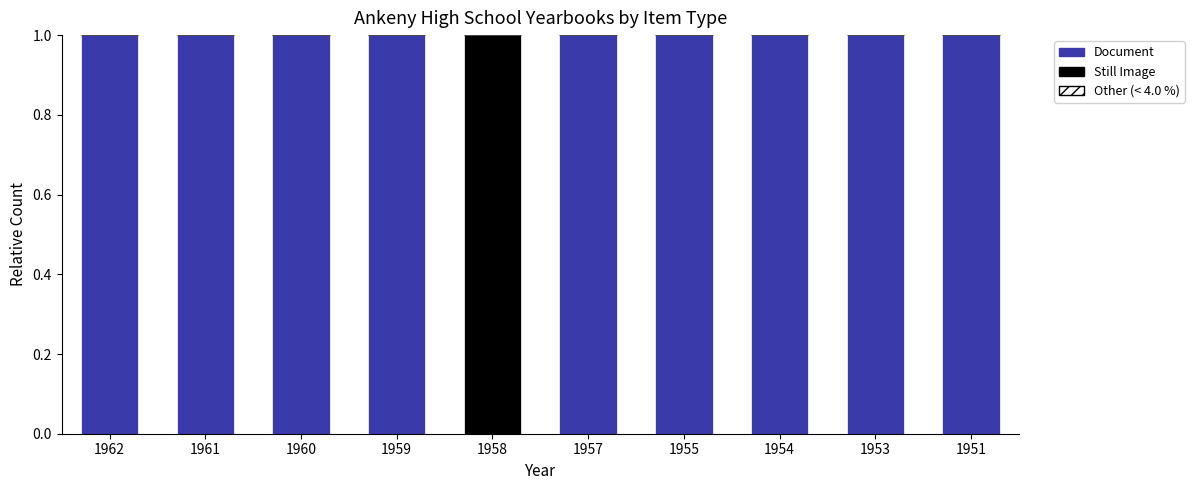

The value of Document at 1954 is 1. True or false?

True